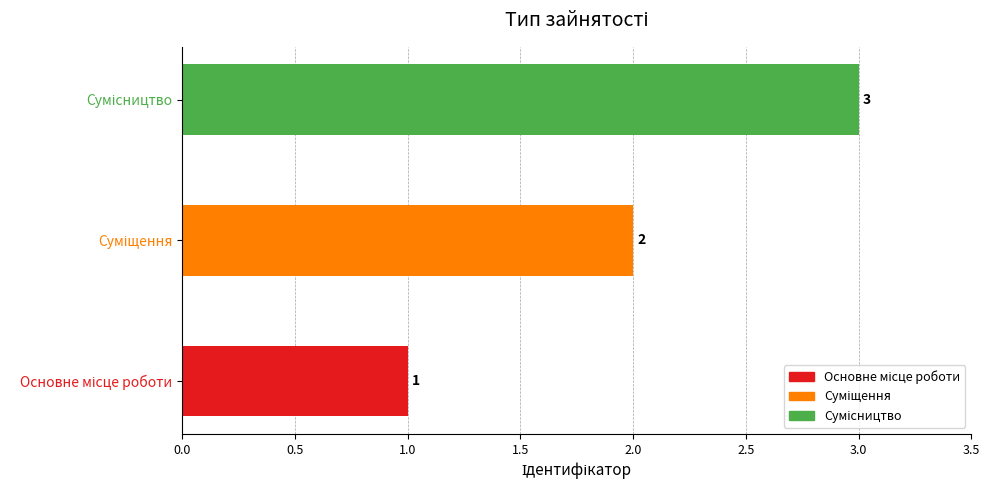

Are the bars grouped side by side (vs. stacked)?

No